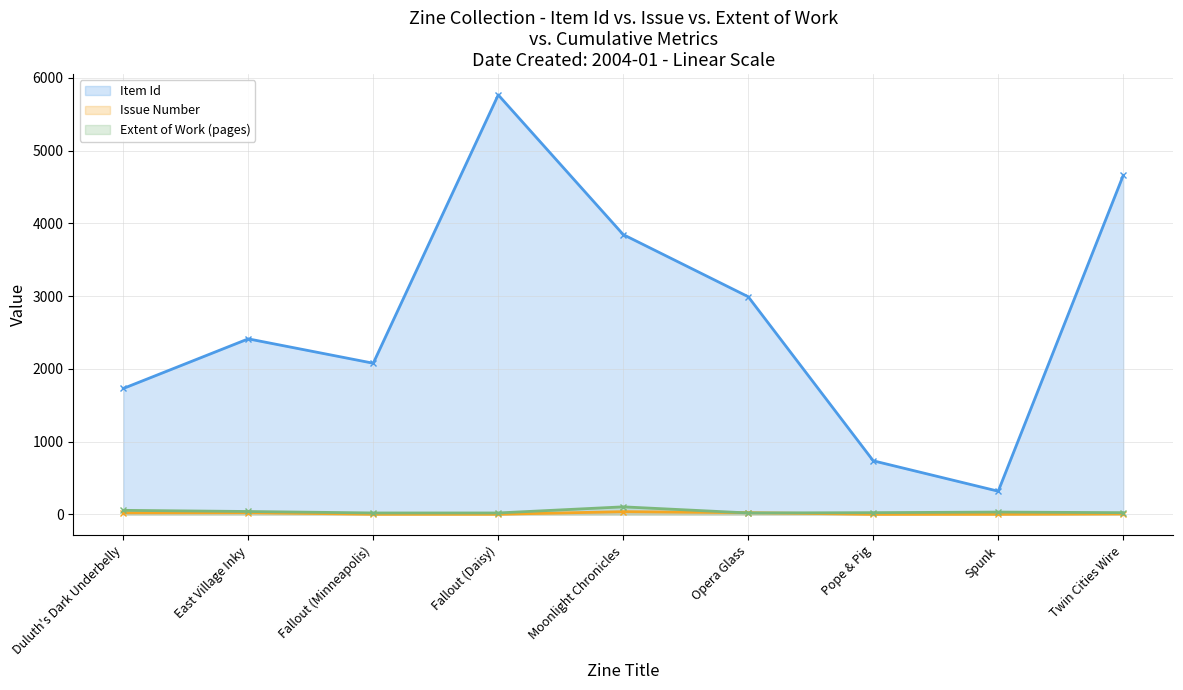

How many lines are shown in the chart?

3